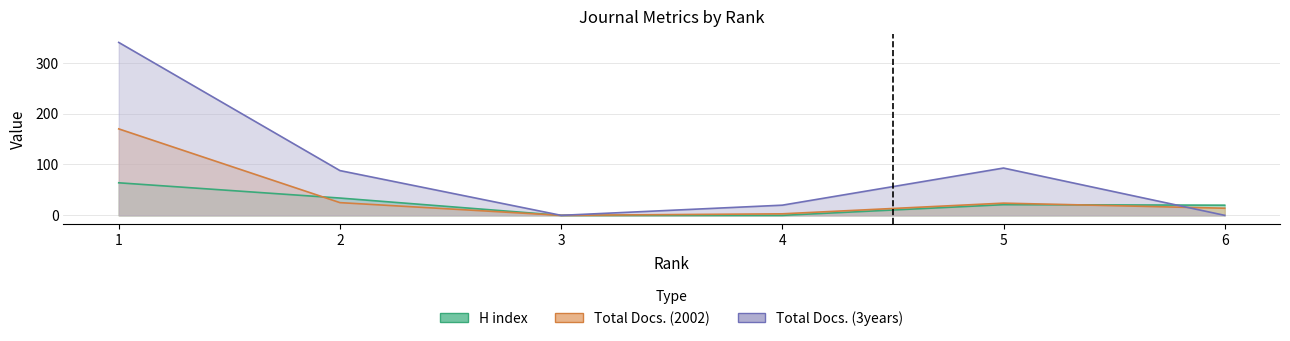

The value of Total Docs. (3years) at 3 is 214. True or false?

False